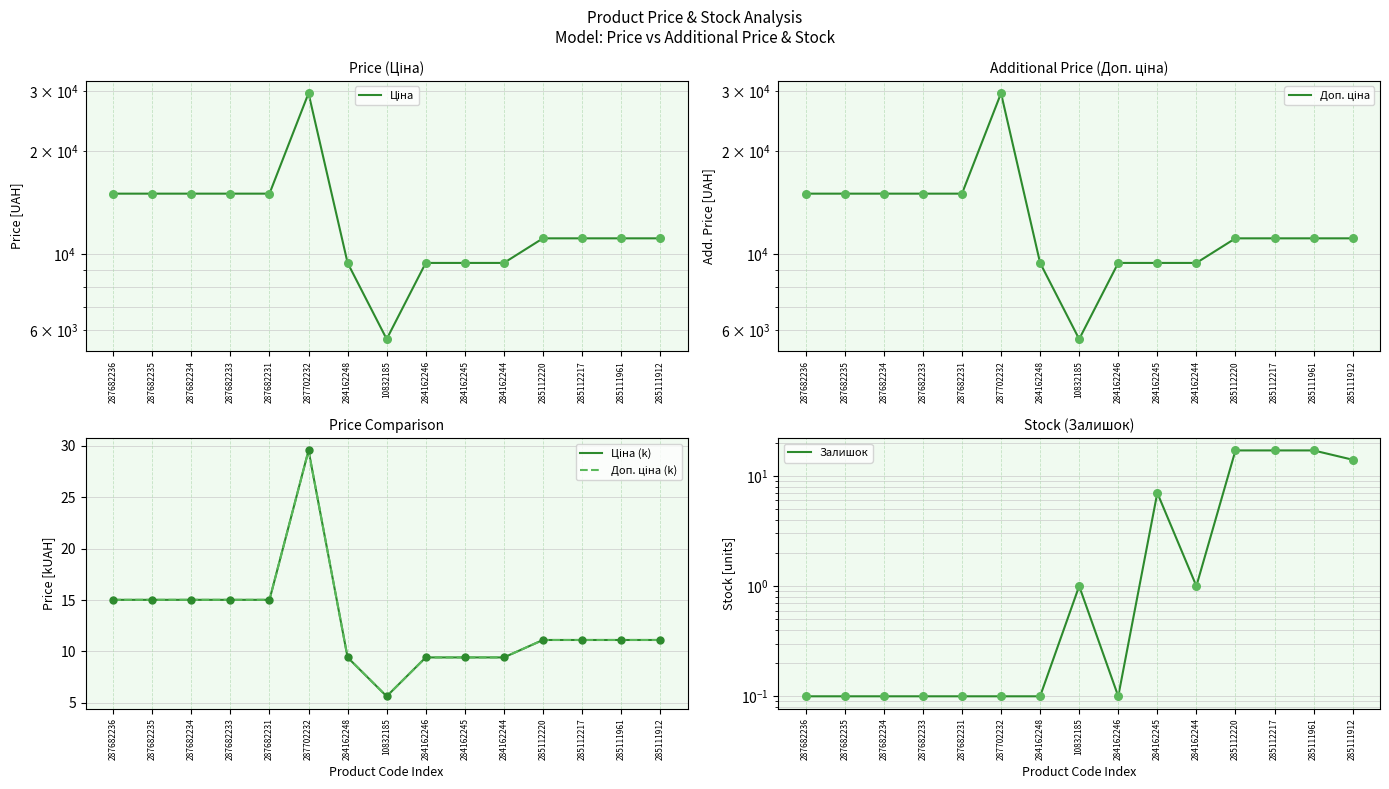

What are all the series names shown in the legend?

Ціна, Доп. ціна, Ціна (k), Доп. ціна (k), Залишок